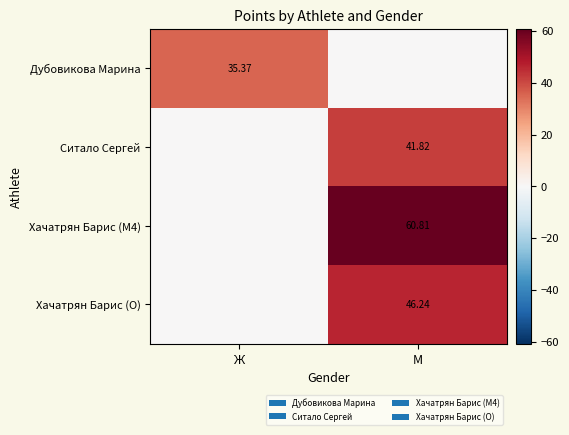

Which series changed the most between Ж and М?

Хачатрян Барис (M4)